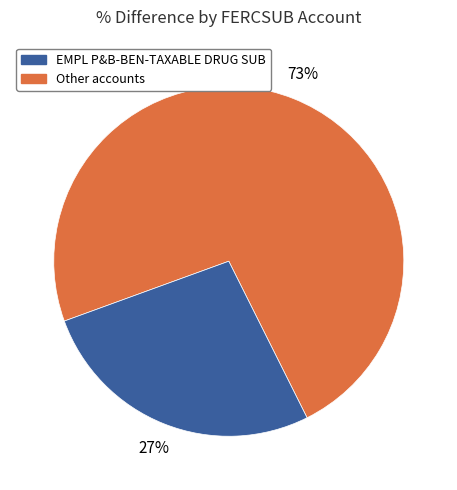

Is there a majority slice in this chart?

Yes